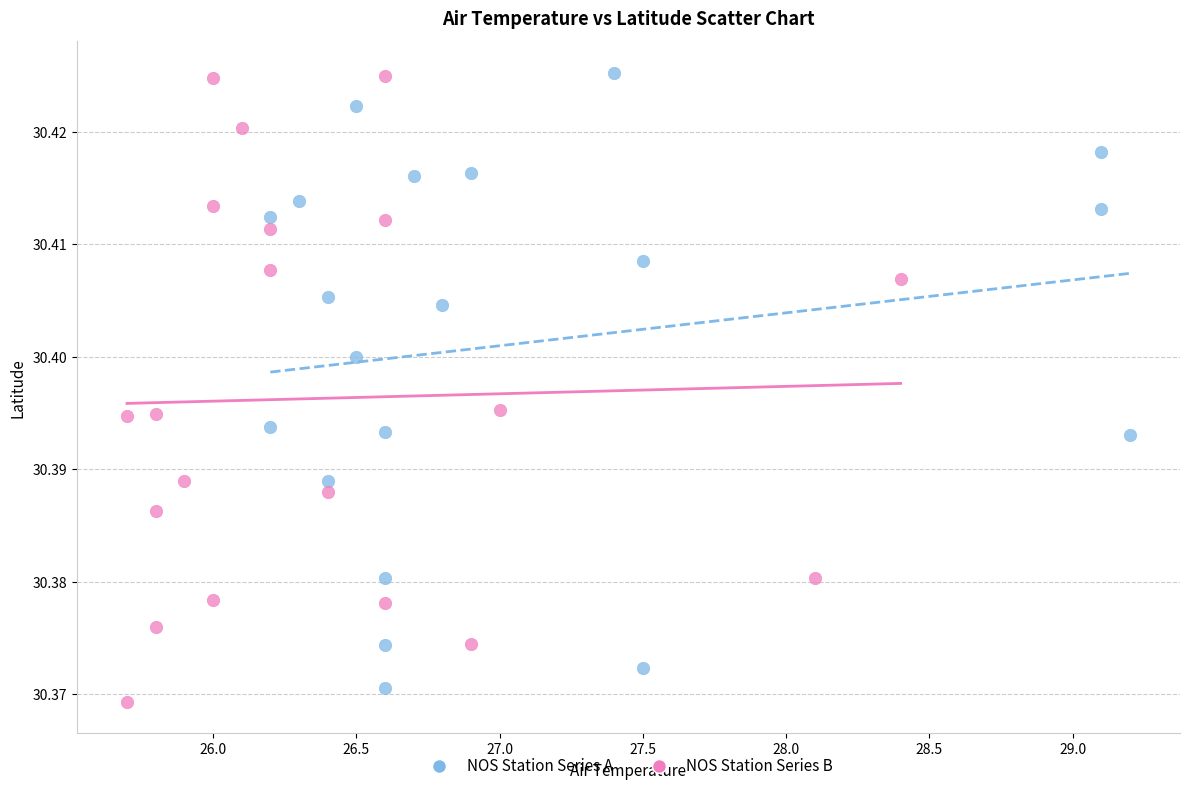

What are all the series names shown in the legend?

NOS Station Series A, NOS Station Series B